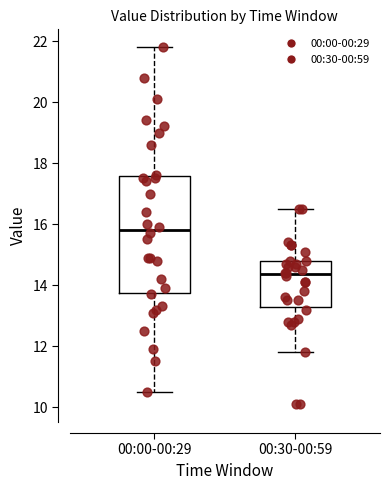

Reading left to right, transcribe this box plot: for each box, give where its median line is, the range the box spans, and where its two whiskers end, as read against the y-axis. The values are not printed on the chart, so give them approximately, as read against the axis.

00:00-00:29: median 15.8, box 13.8 to 17.6, whiskers 10.6 to 21.8
00:30-00:59: median 14.4, box 13.2 to 14.8, whiskers 11.8 to 16.6